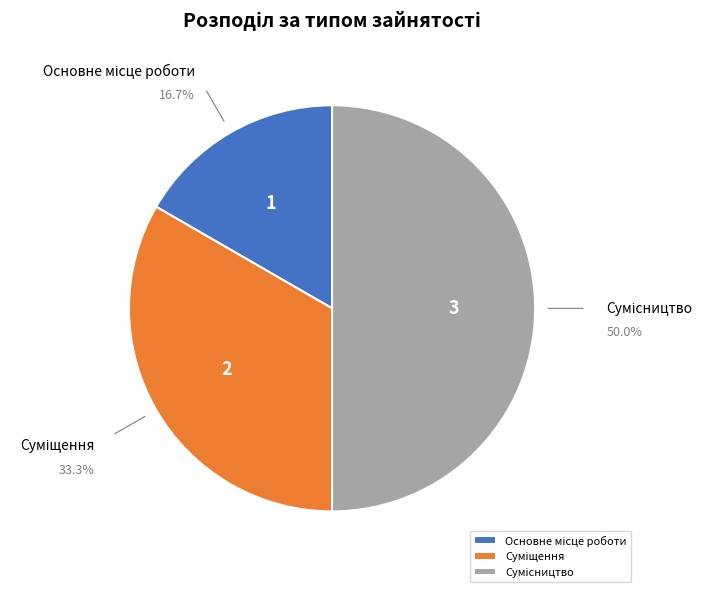

Count the number of slices in the pie.

3